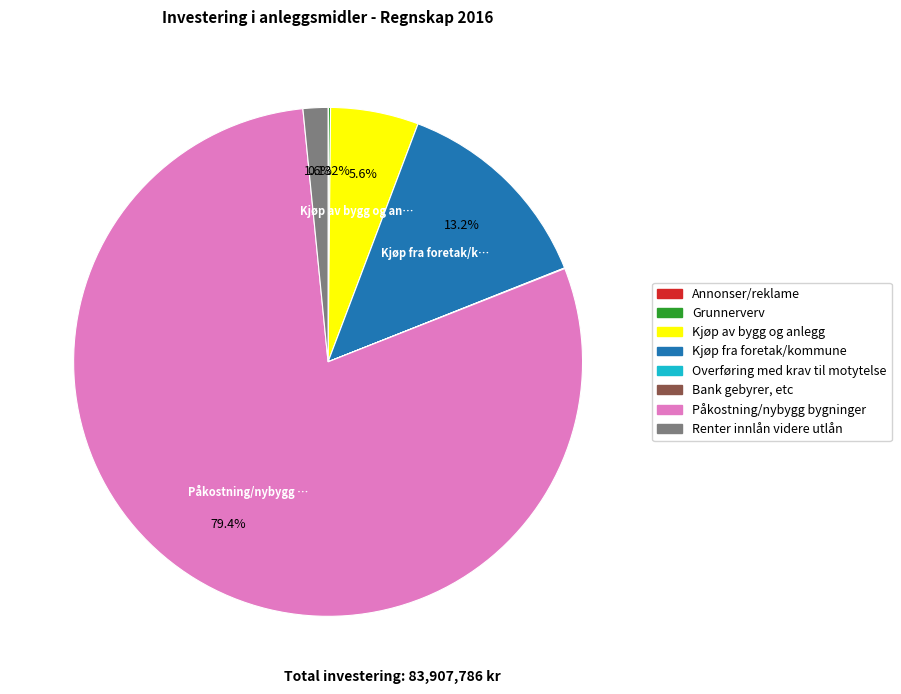

What is the largest slice in the pie chart?

Påkostning/nybygg bygninger